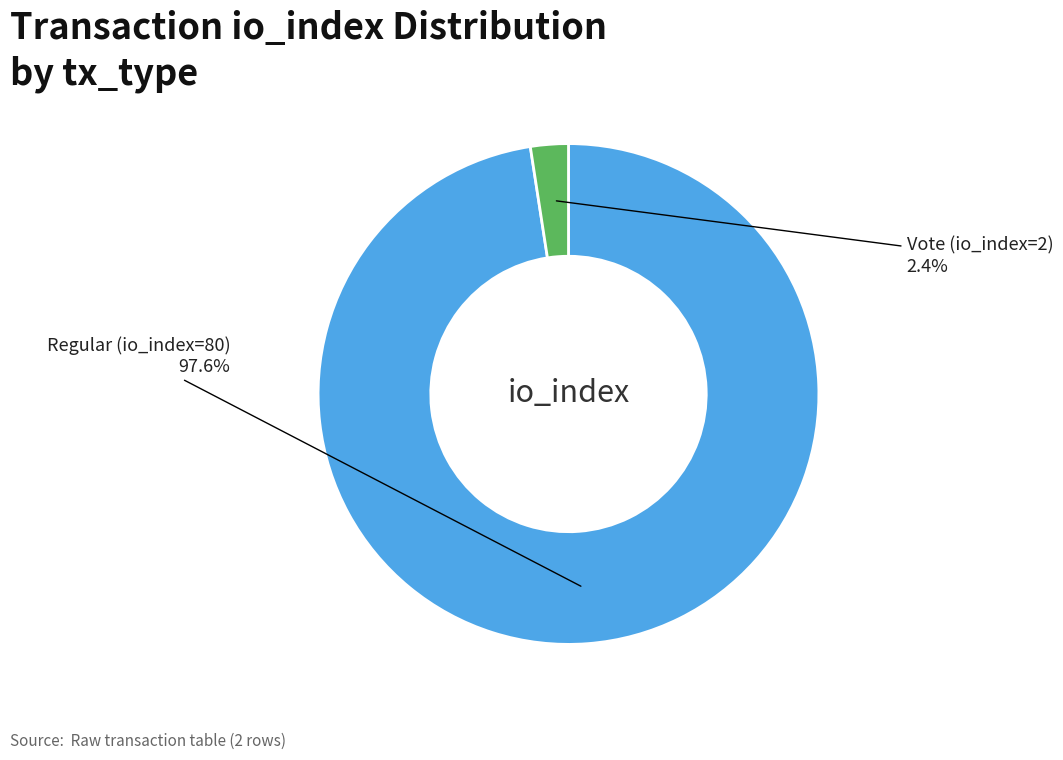

Is there any slice that represents more than half of the pie?

Yes